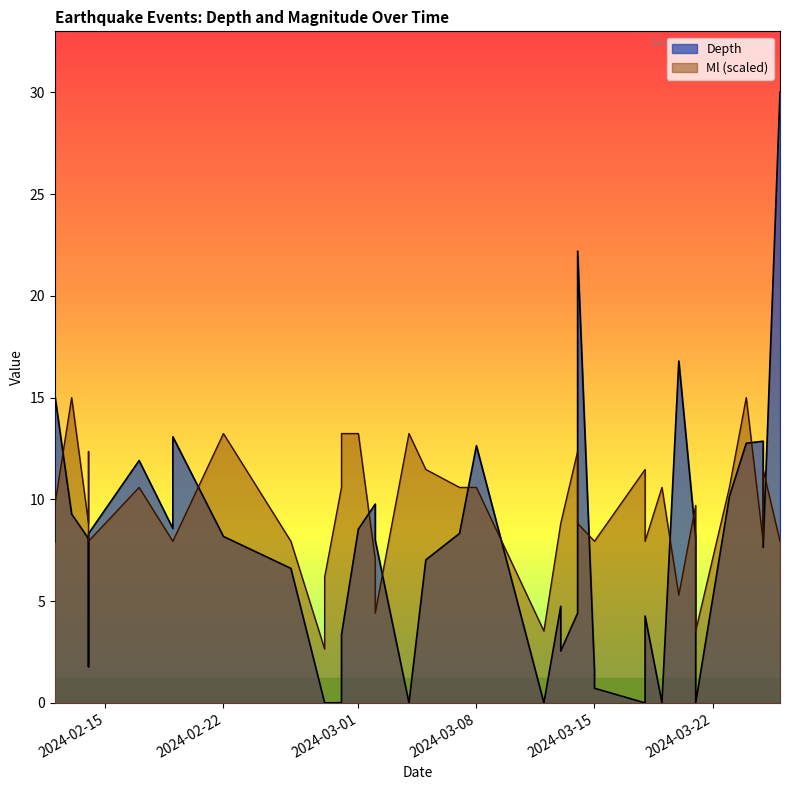

How many lines are shown in the chart?

2